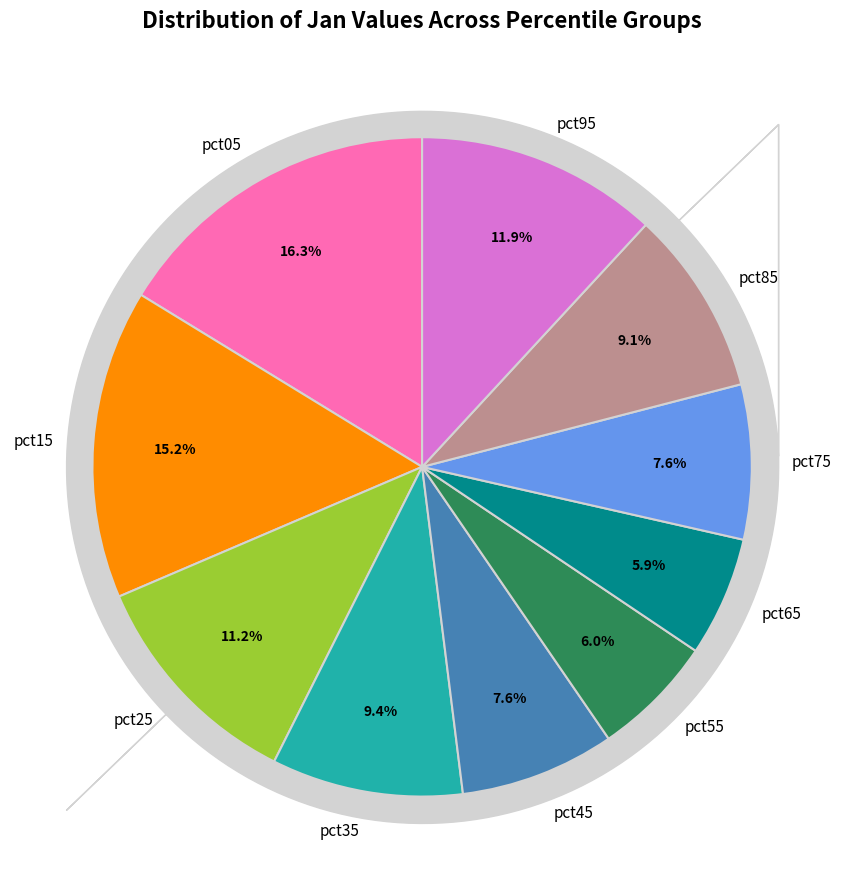

True or false: pct55 accounts for 6% of the total.

True